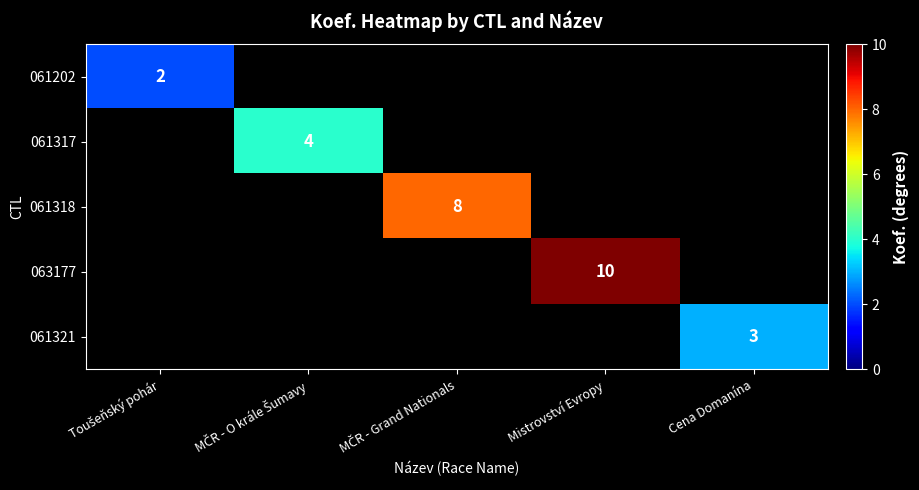

How many distinct data groups are displayed?

5